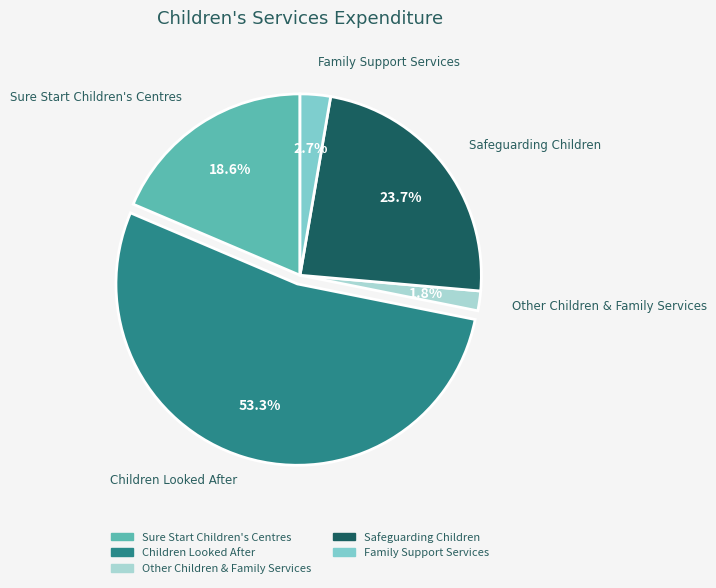

Count the number of slices in the pie.

5